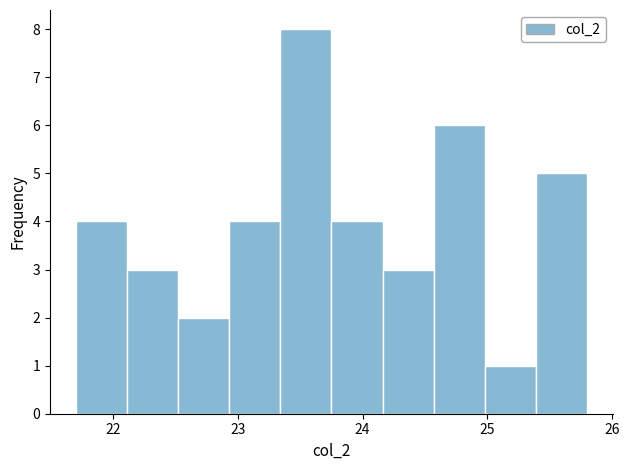

Reading left to right, transcribe this chart: for each bar, give the range it covers on the x-axis and its height. Neither the bar edges nor the heights are printed on the chart, so give them approximately, as read against the axes.

21.70 to 22.11: 4
22.11 to 22.52: 3
22.52 to 22.93: 2
22.93 to 23.34: 4
23.34 to 23.75: 8
23.75 to 24.16: 4
24.16 to 24.57: 3
24.57 to 24.98: 6
24.98 to 25.39: 1
25.39 to 25.80: 5